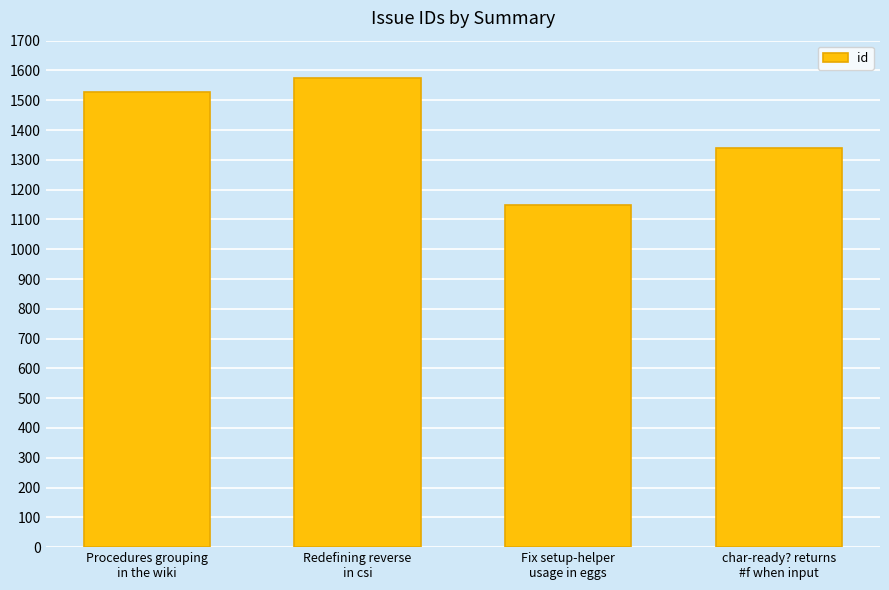

Rank the categories by value from lowest to highest.

Fix setup-helper
usage in eggs, char-ready? returns
#f when input, Procedures grouping
in the wiki, Redefining reverse
in csi